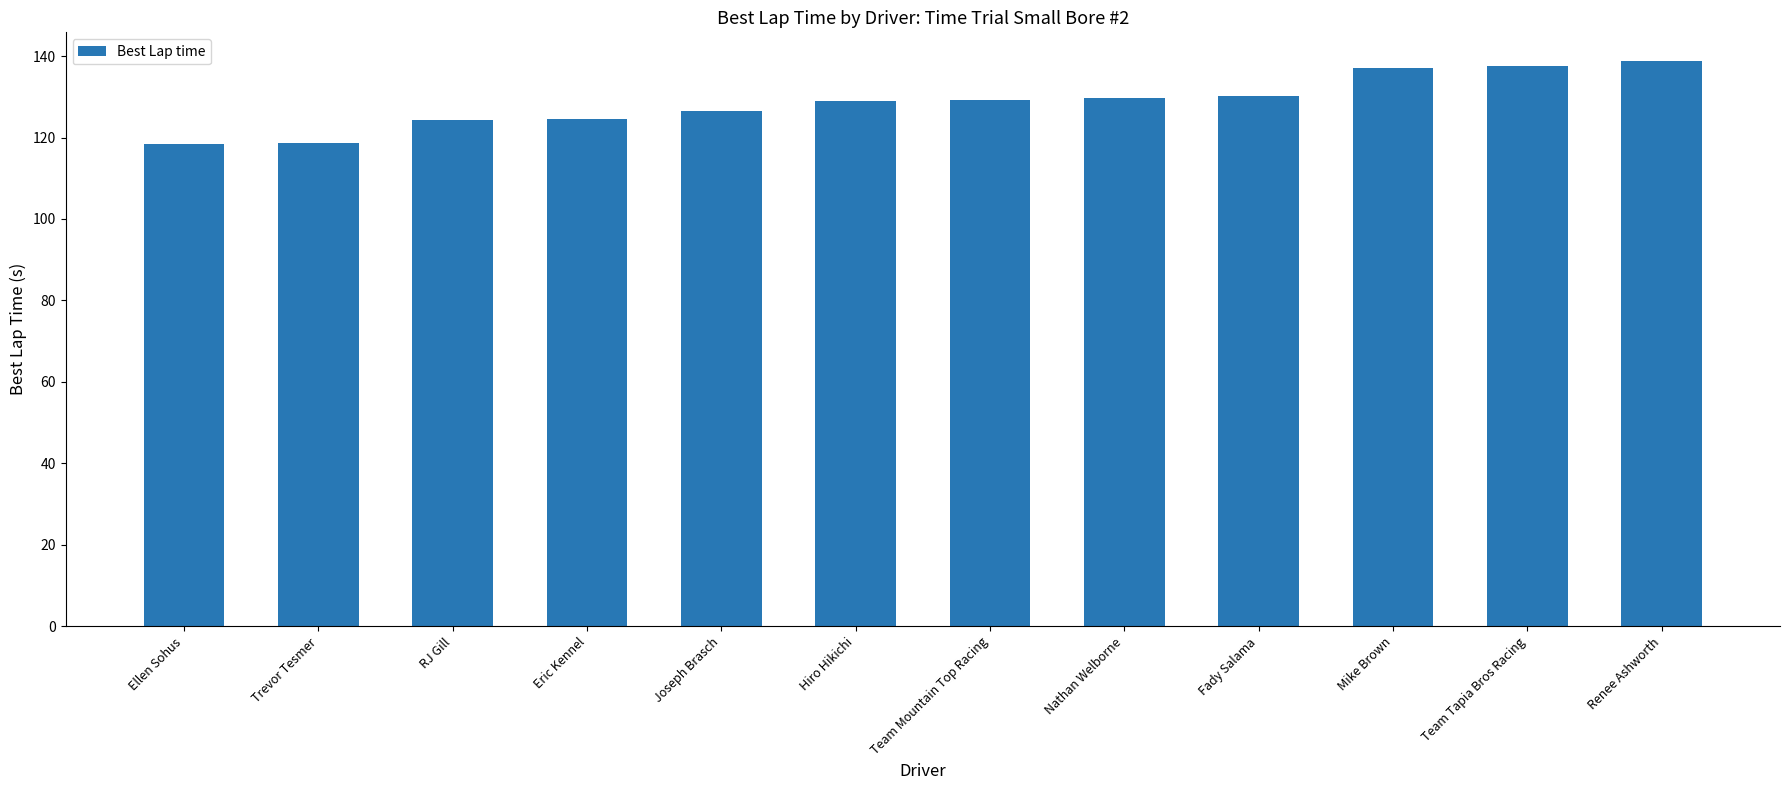

What position from the left is Fady Salama?

9